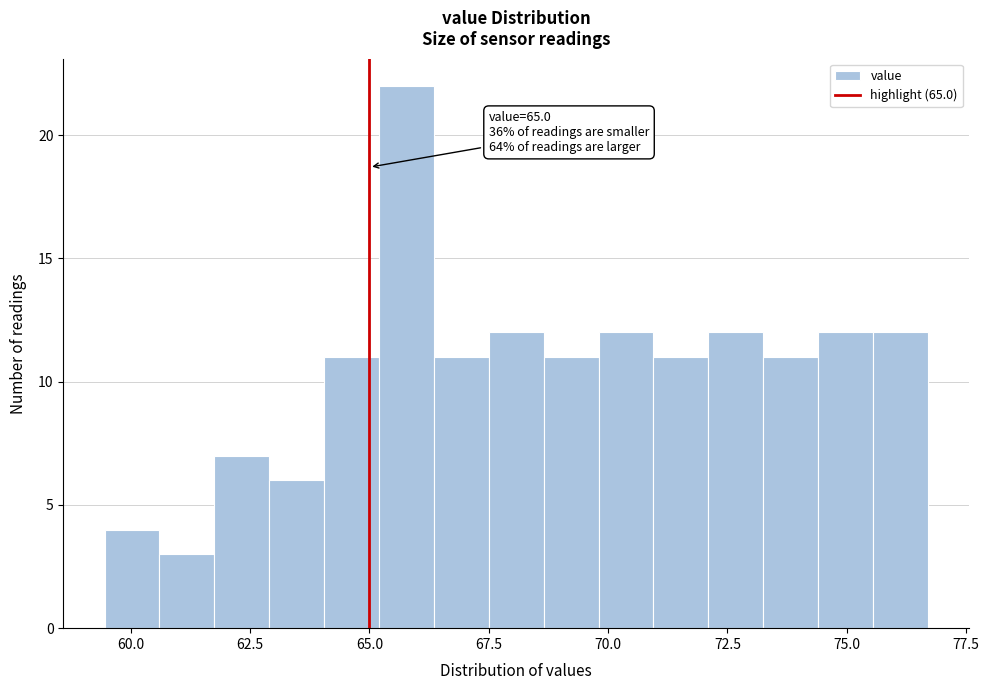

Around what value on the x-axis is the tallest bar? Give the approximate position of its centre, as read against the axis.

66.0